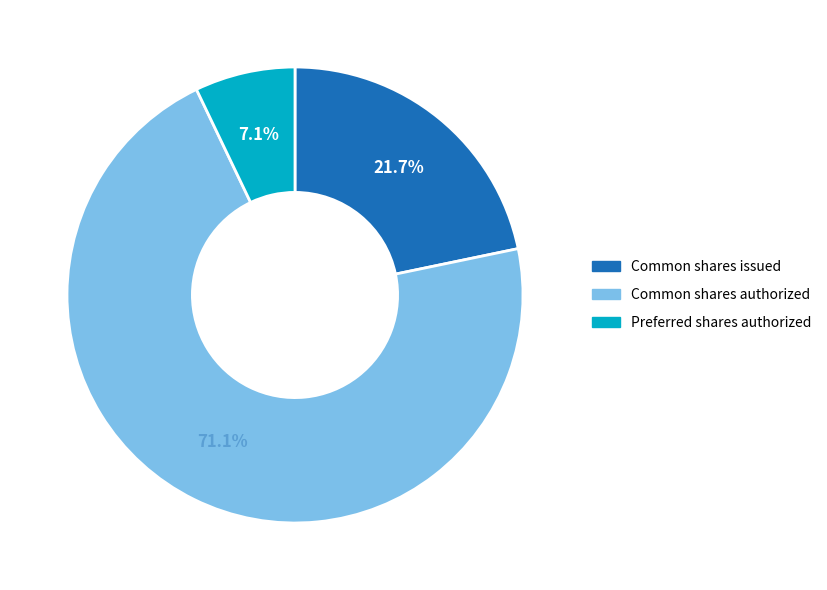

Count the number of slices in the pie.

3